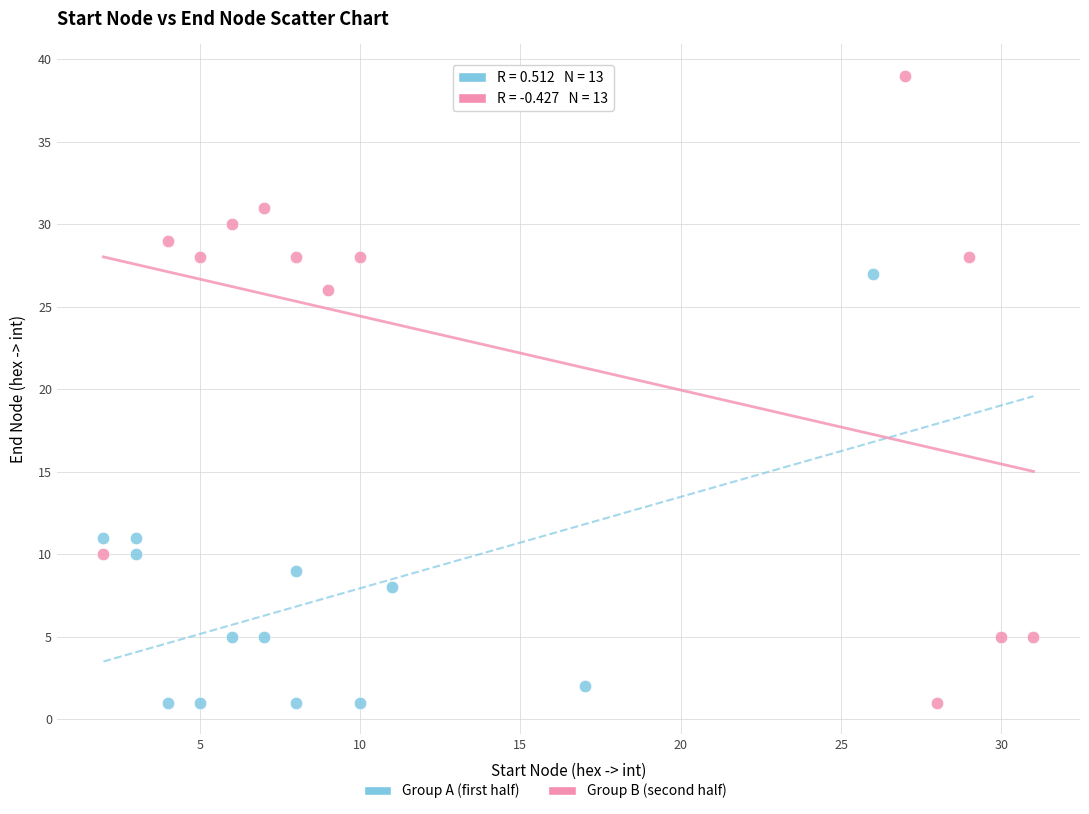

Which series contains the highest Y value?

Group B (second half)